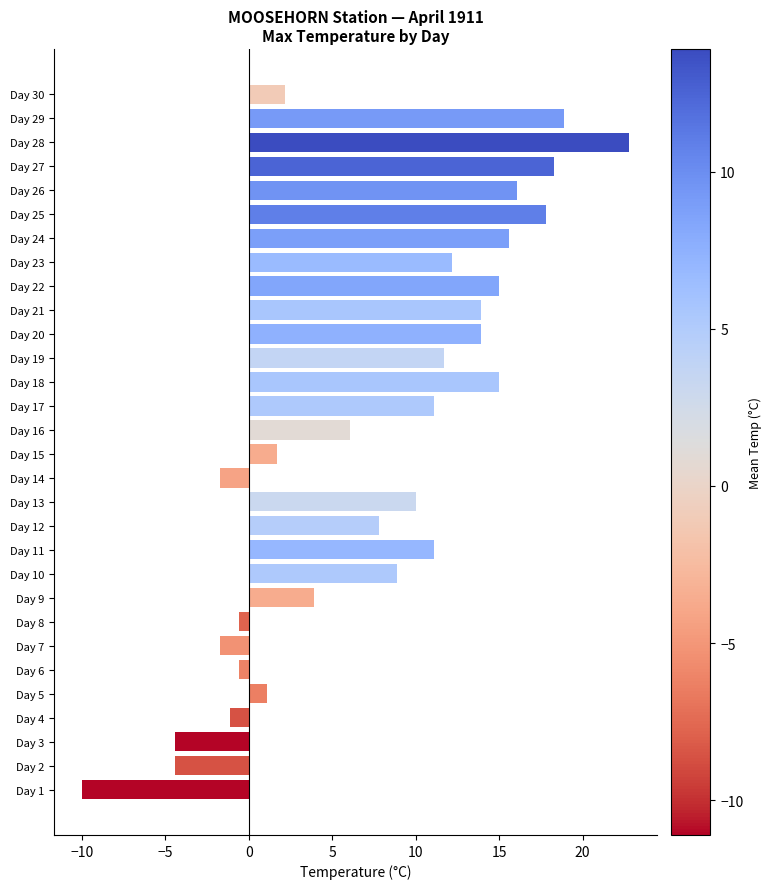

Which has a higher value, Day 15 or Day 21?

Day 21